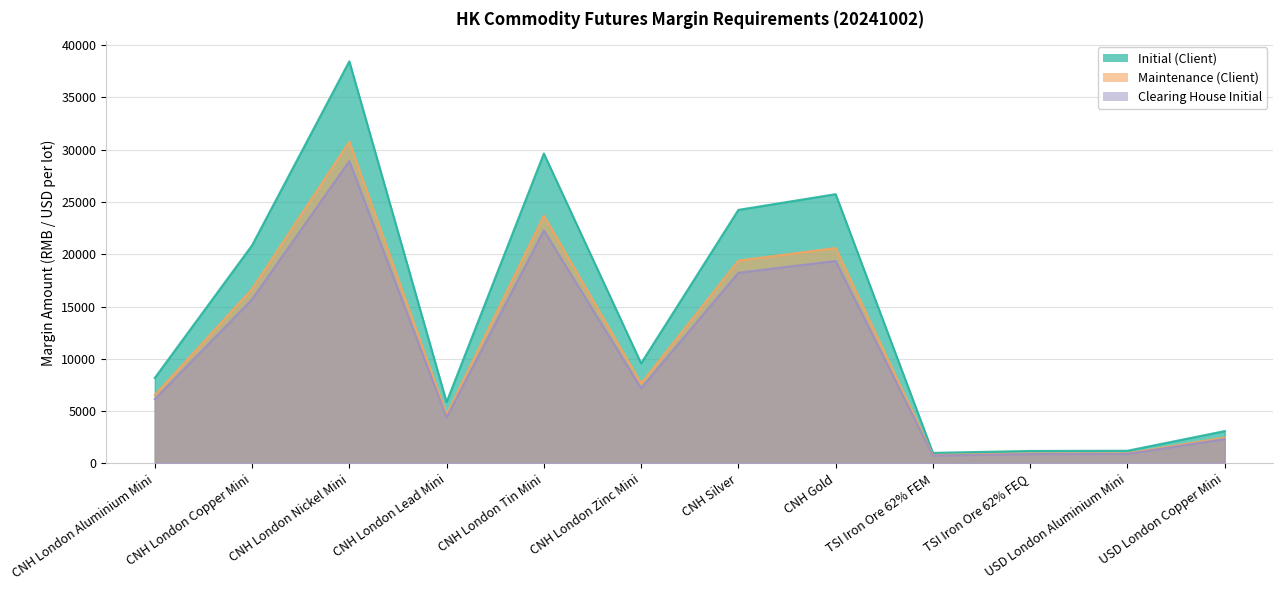

What is the label of the 7th point from the left?

CNH Silver